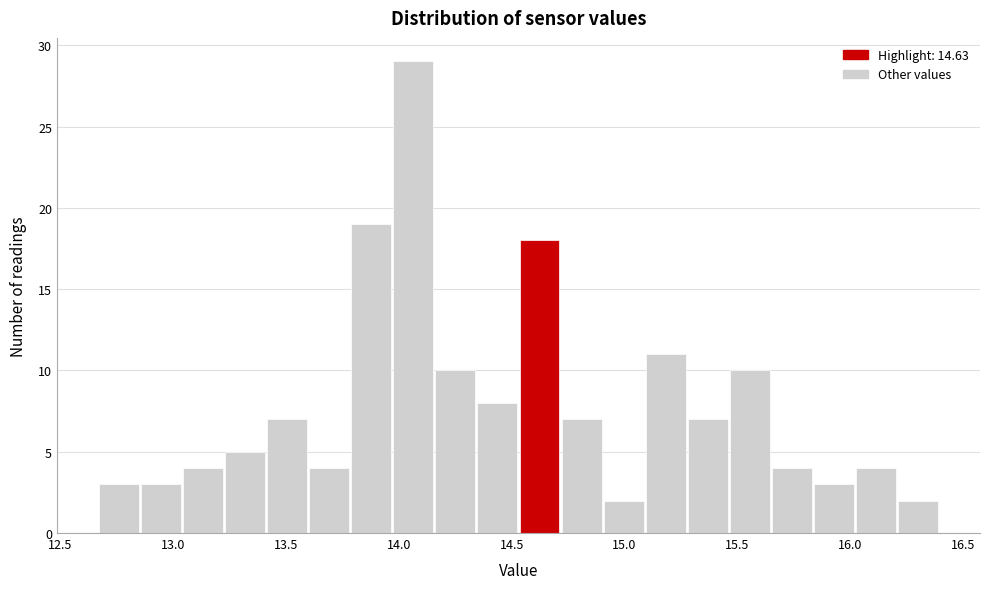

Read against the x-axis, roughly where is the centre of the tallest bar?

14.05